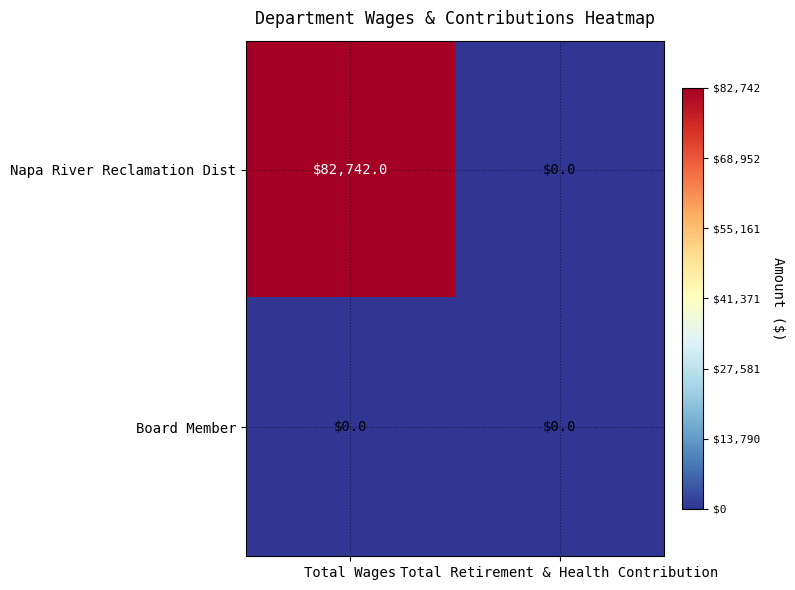

What is the highest value of the Napa River Reclamation Dist series?

82742